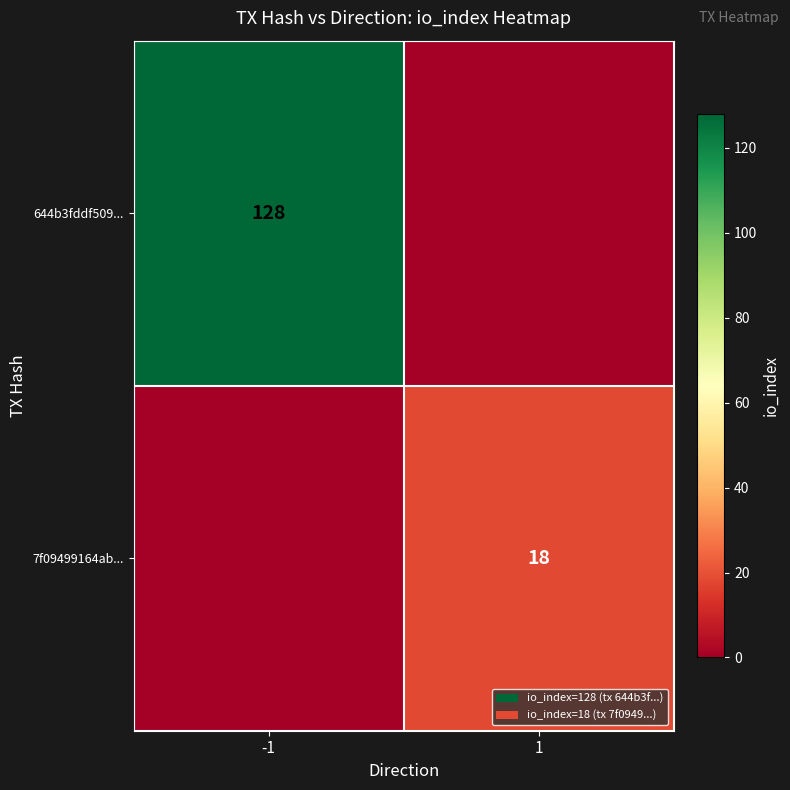

The value of 644b3fddf509... at -1 is 128. True or false?

True